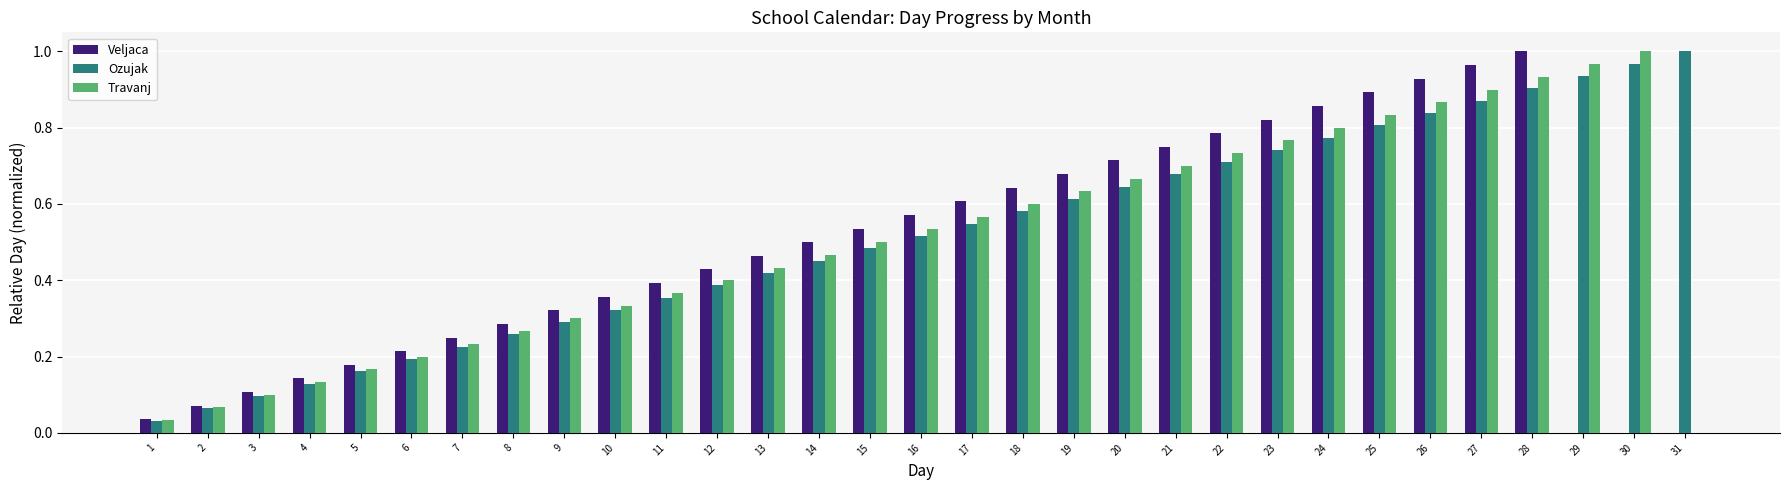

Is the value of Ozujak at 7 greater than the value of Veljaca at 14?

No